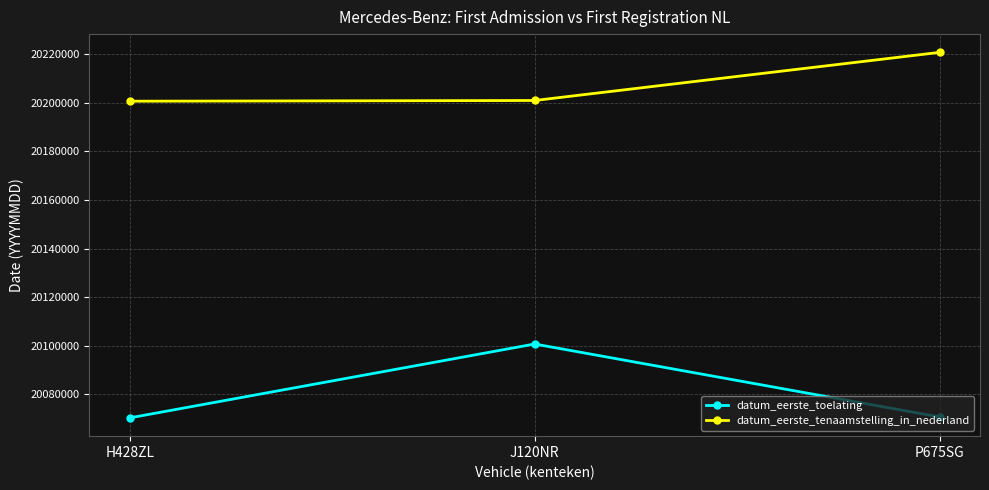

At which category is the sum across all series the highest?

J120NR